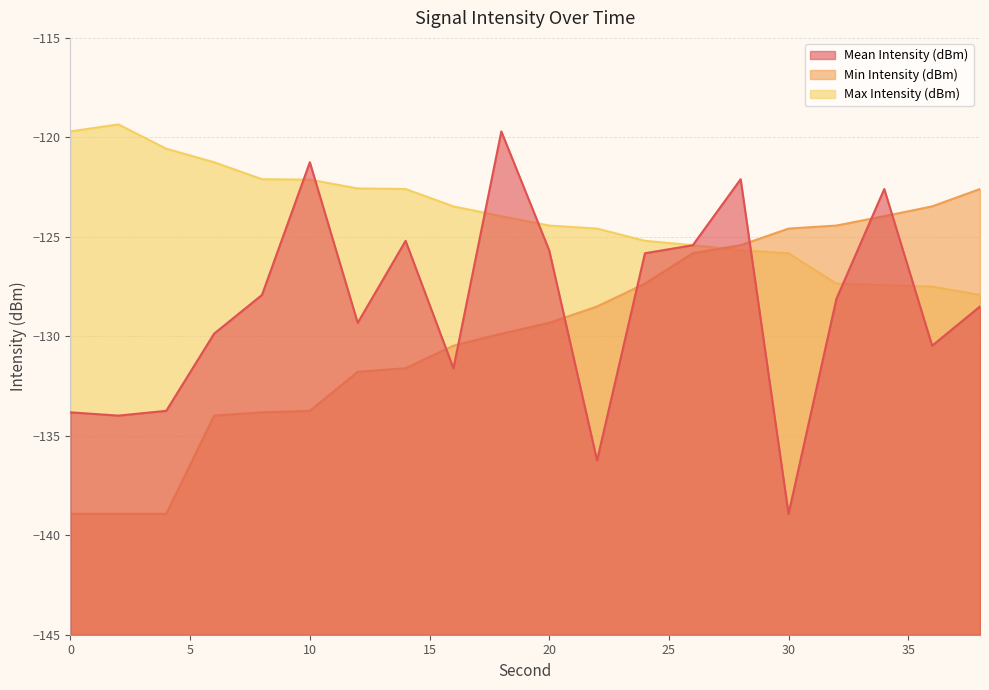

What is the total value across all series at 32?

-379.9